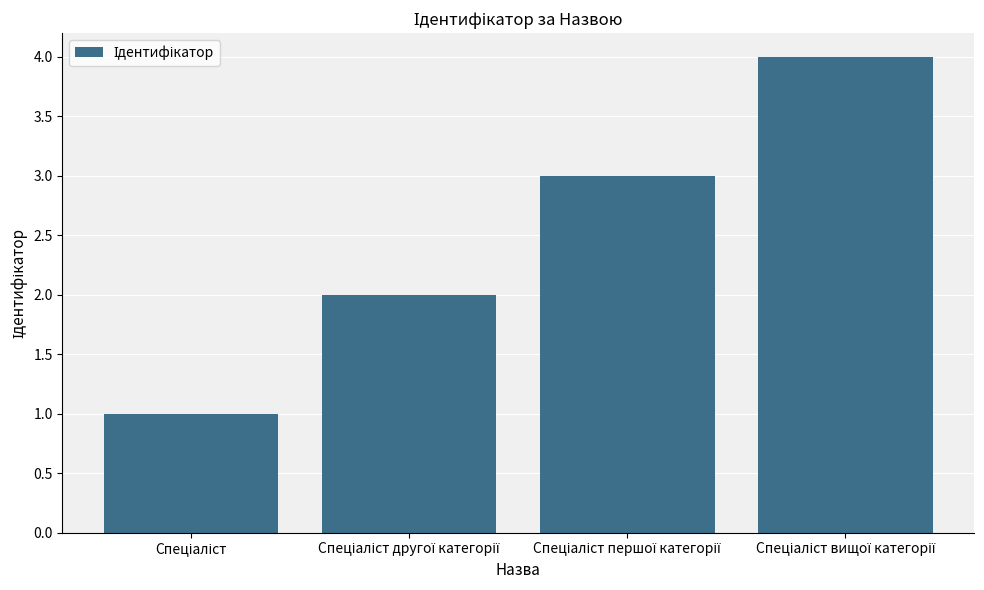

What is the difference between the maximum and minimum values?

3